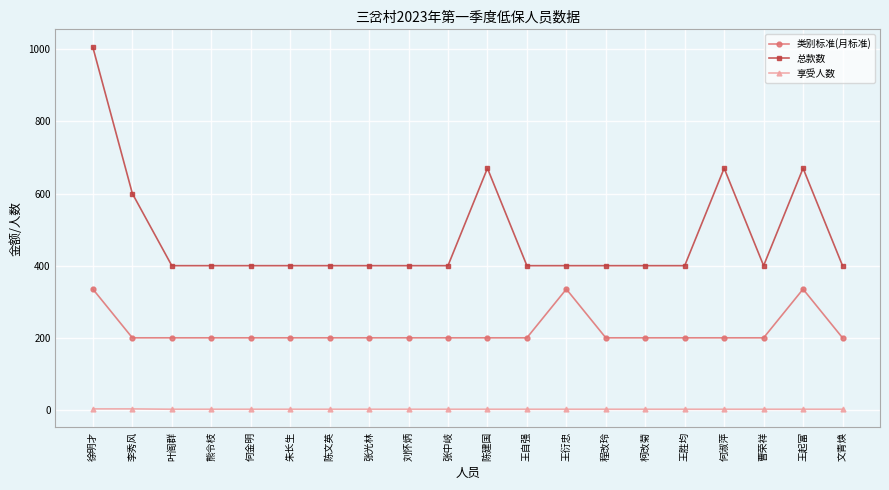

What is the average value of the 总款数 series?

481